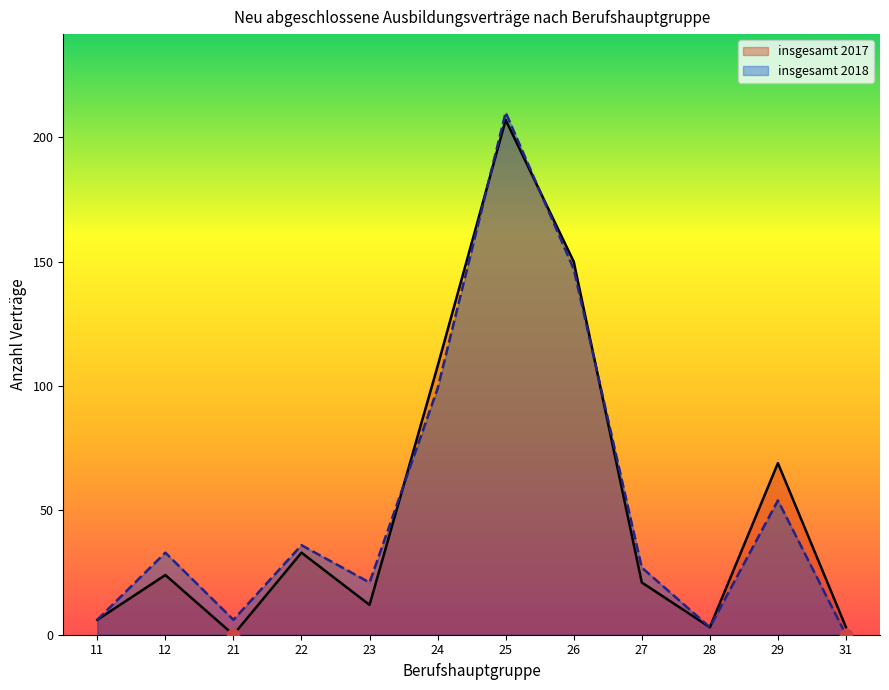

Which series has the widest spread of Y values?

insgesamt 2018